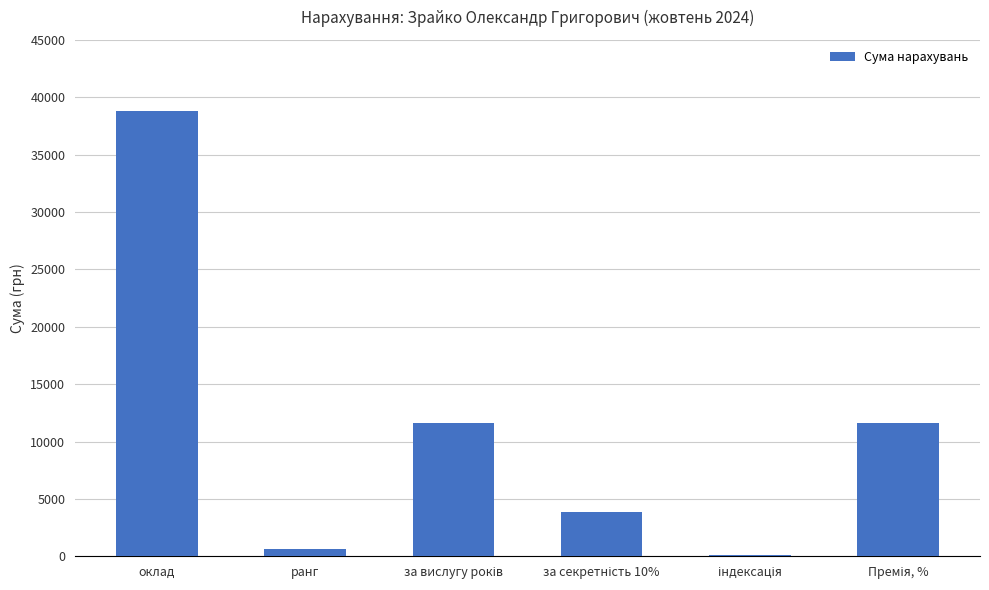

What is the greatest value displayed?

38763.0